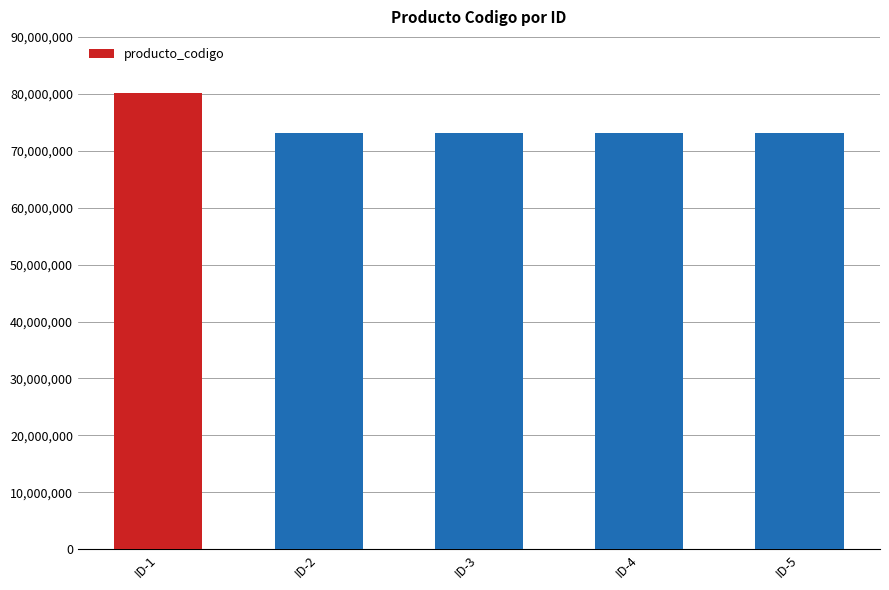

What is the change in value from ID-1 to ID-2?

-6959512